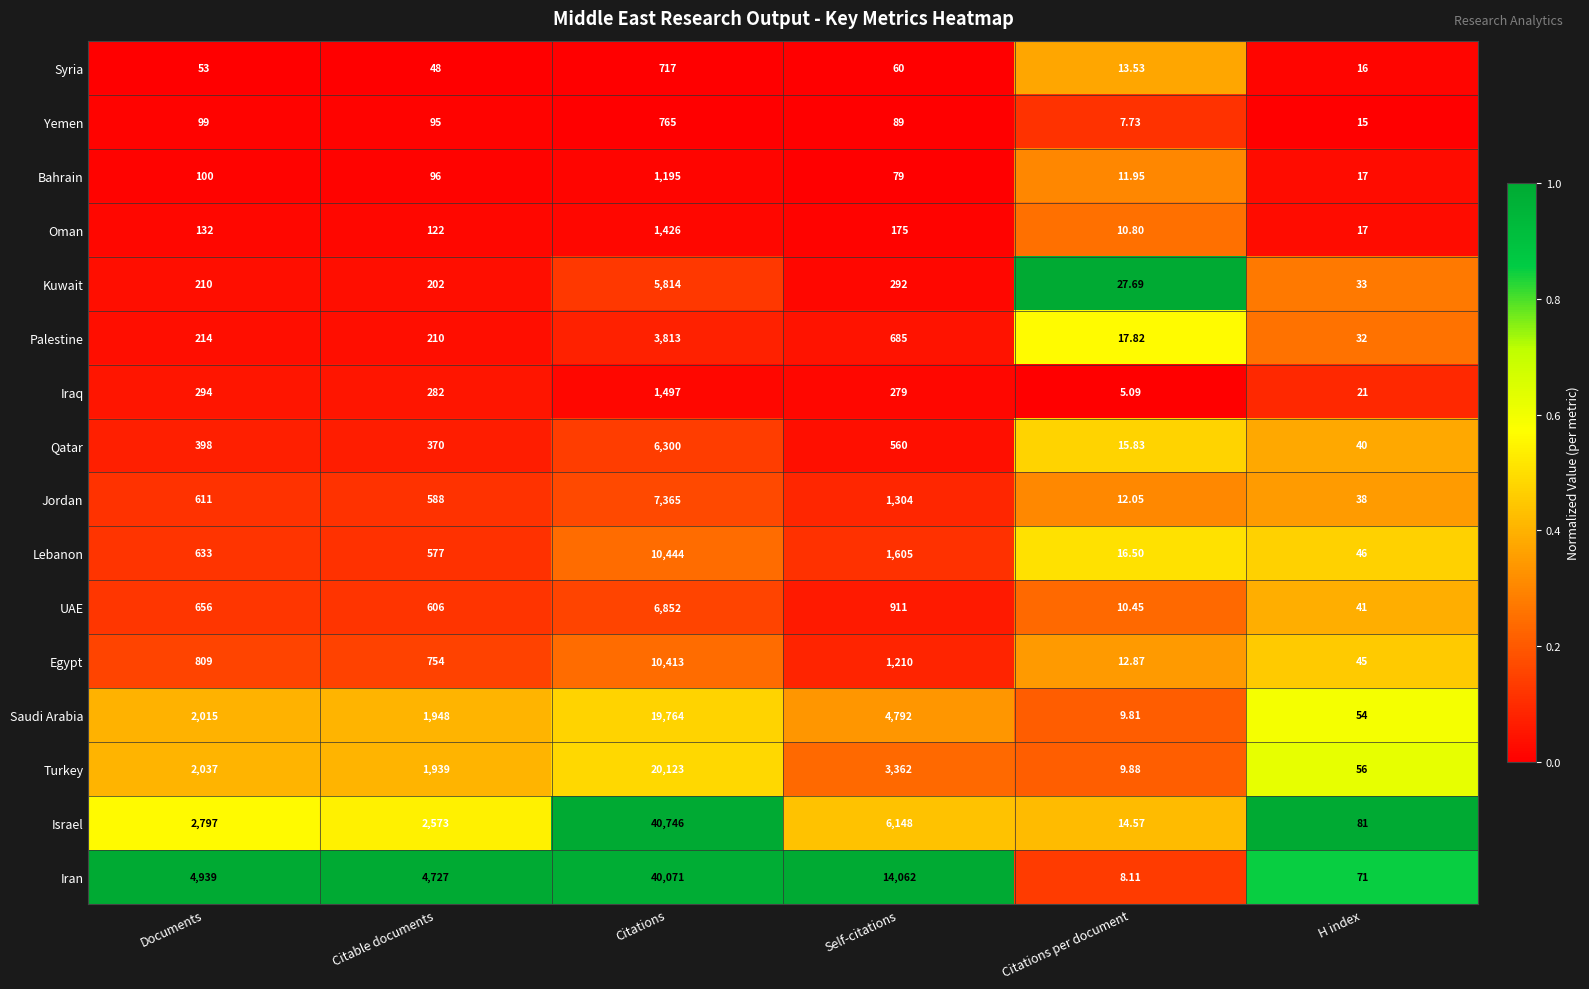

Between Documents and Citations per document, which series saw the biggest shift?

Iran